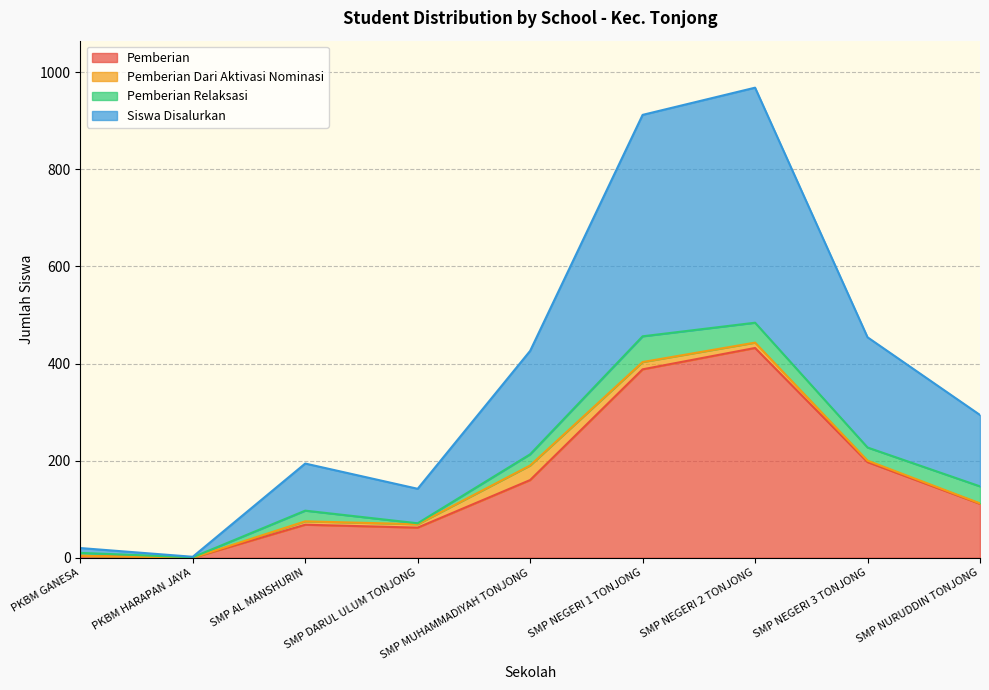

Which series has the largest total across all categories?

Siswa Disalurkan